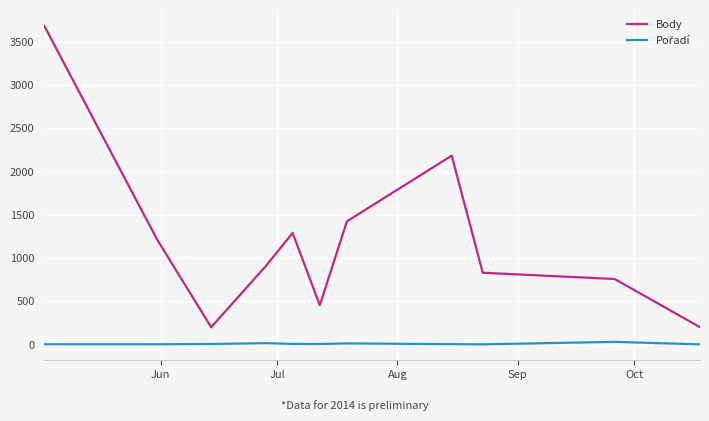

Which series has the largest total across all categories?

Body